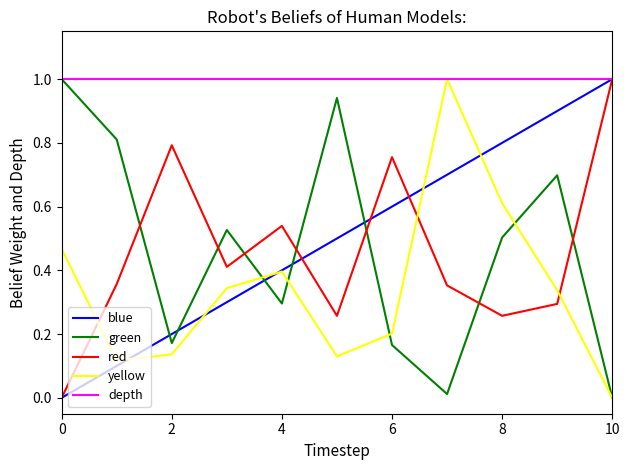

What is the maximum value for red?

1.0